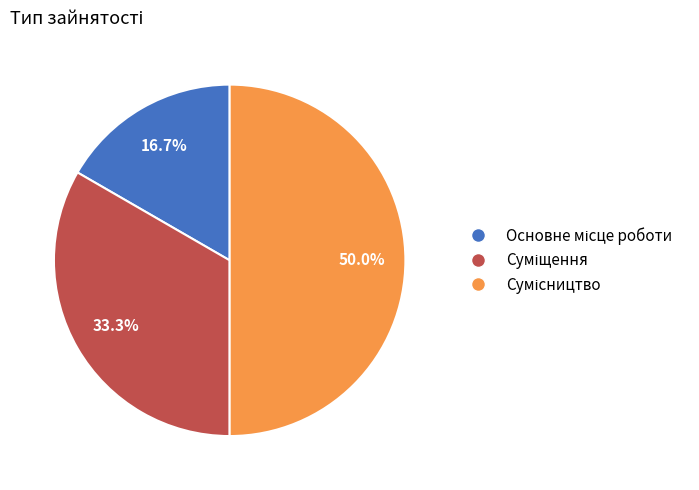

Does any single category account for the majority?

No